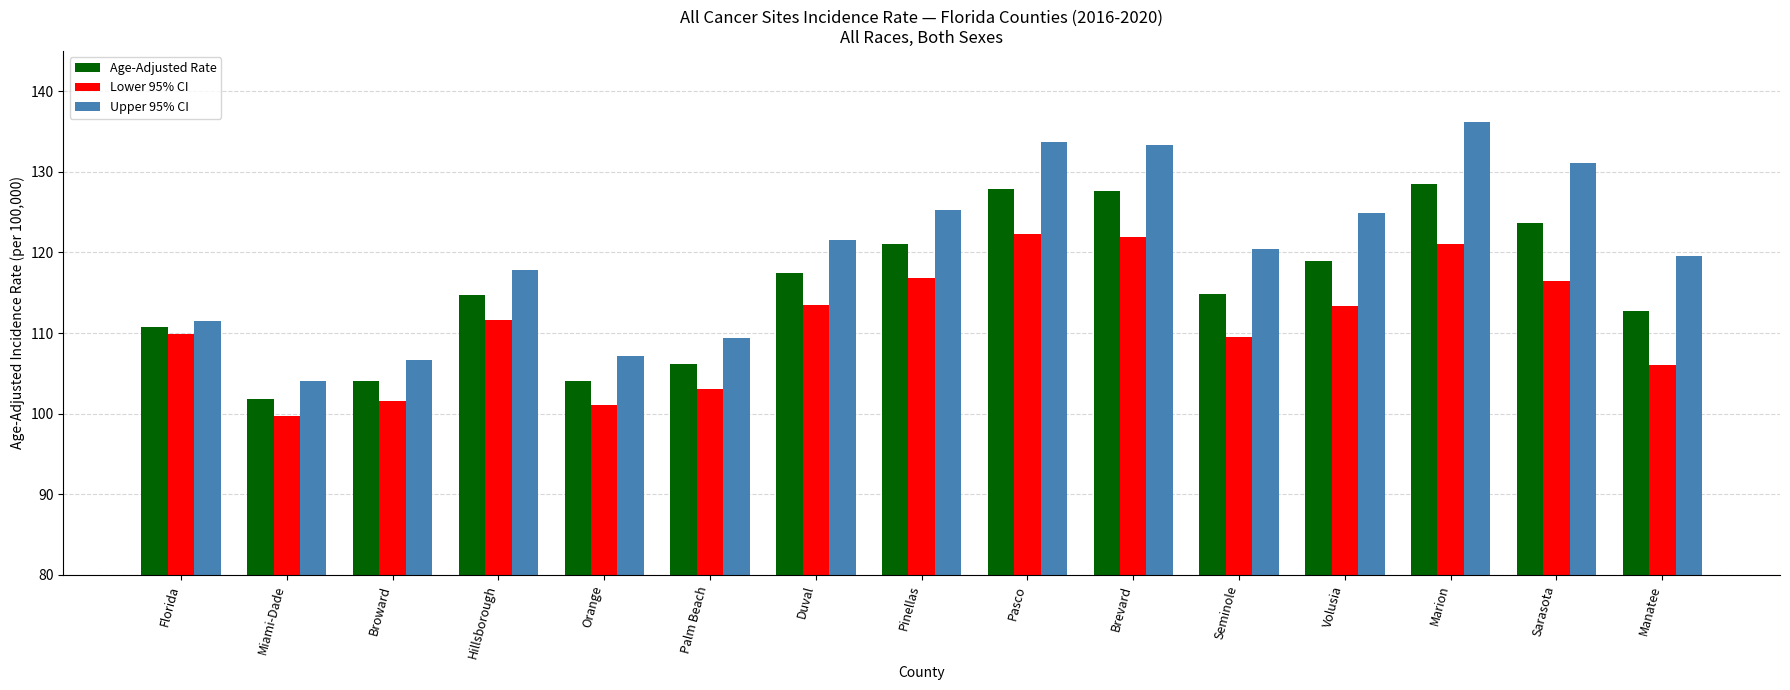

What is the sum of the Lower 95% CI values at Miami-Dade and Orange?

200.8